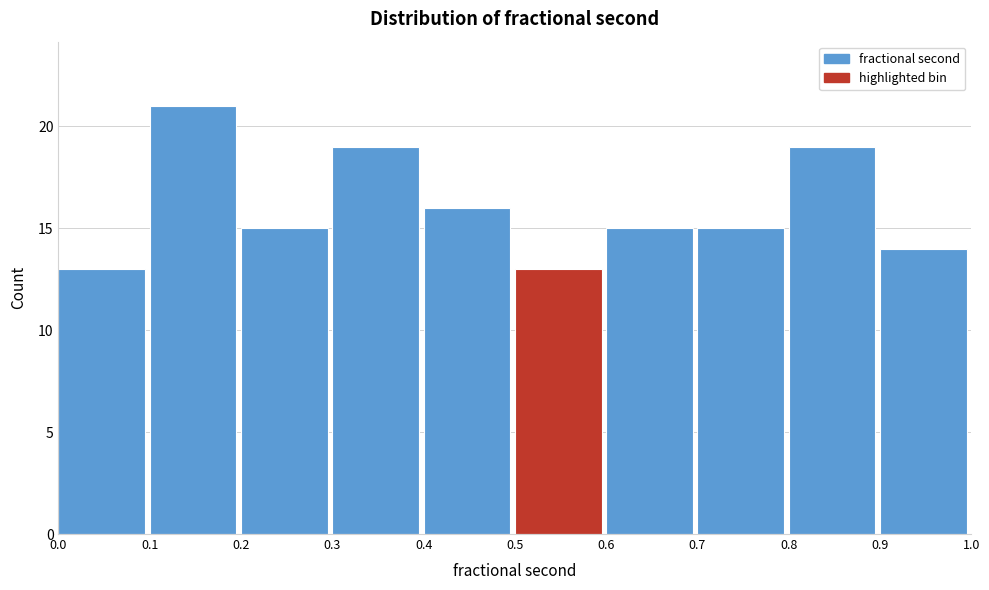

Reading left to right, transcribe this chart: for each bar, give the range it covers on the x-axis and its height. The values are not printed on the chart, so give them approximately, as read against the axis.

0.0 to 0.1: 13
0.1 to 0.2: 21
0.2 to 0.3: 15
0.3 to 0.4: 19
0.4 to 0.5: 16
0.5 to 0.6: 13
0.6 to 0.7: 15
0.7 to 0.8: 15
0.8 to 0.9: 19
0.9 to 1.0: 14